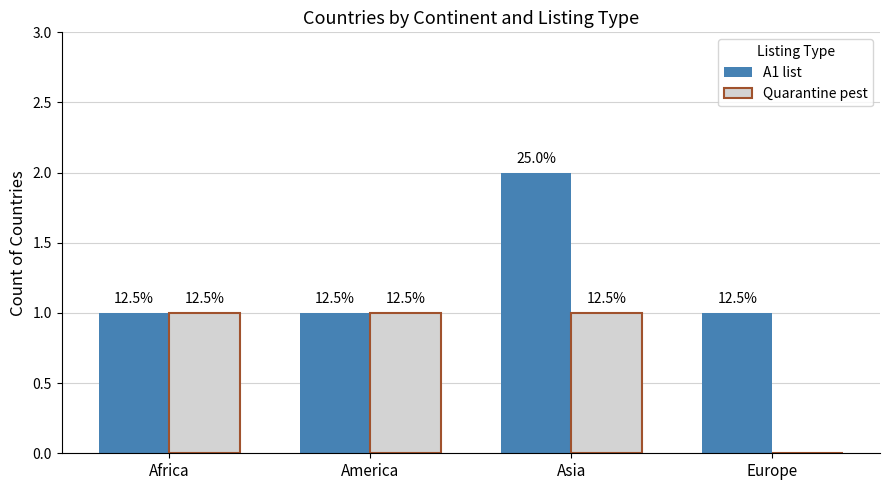

List the labels in order of A1 list value, smallest first.

Africa, America, Europe, Asia